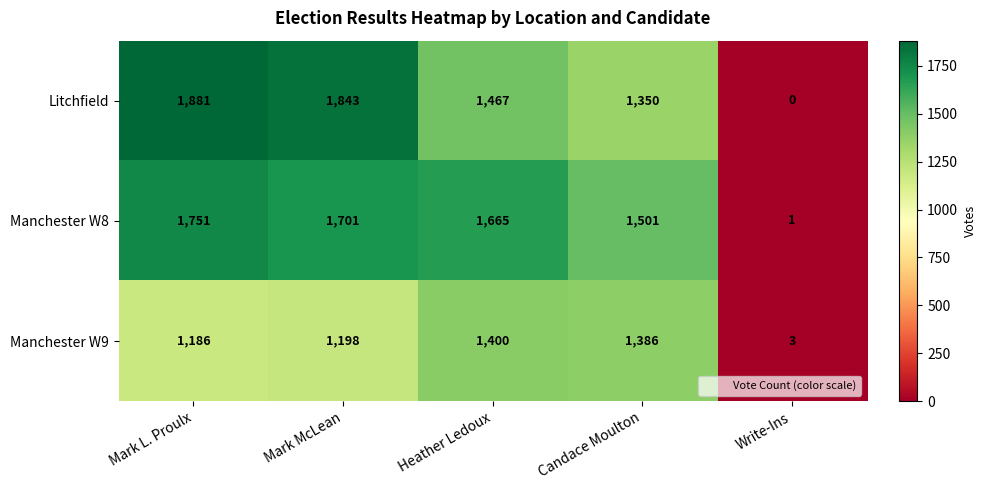

What is the difference between the Manchester W9 values at Heather Ledoux and Write-Ins?

1397